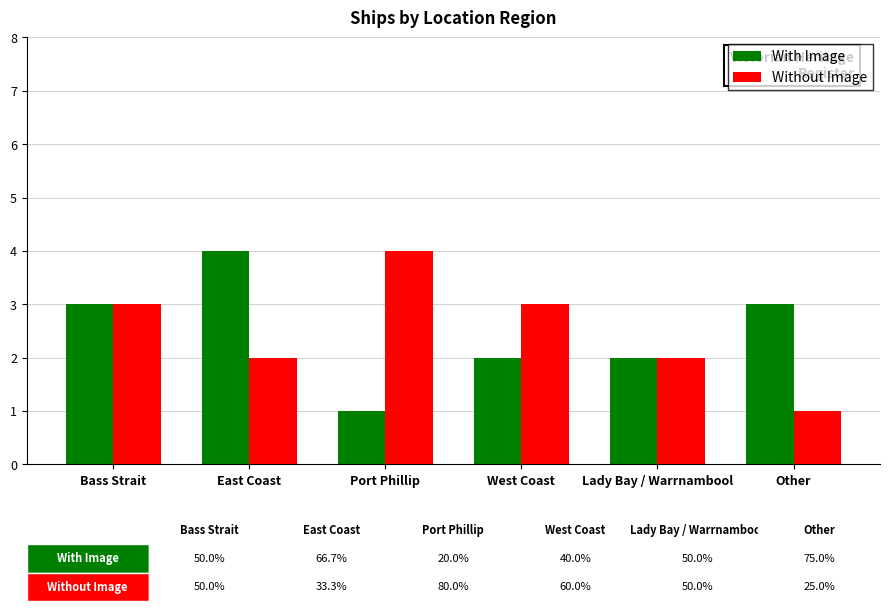

How many series are shown in this chart?

2